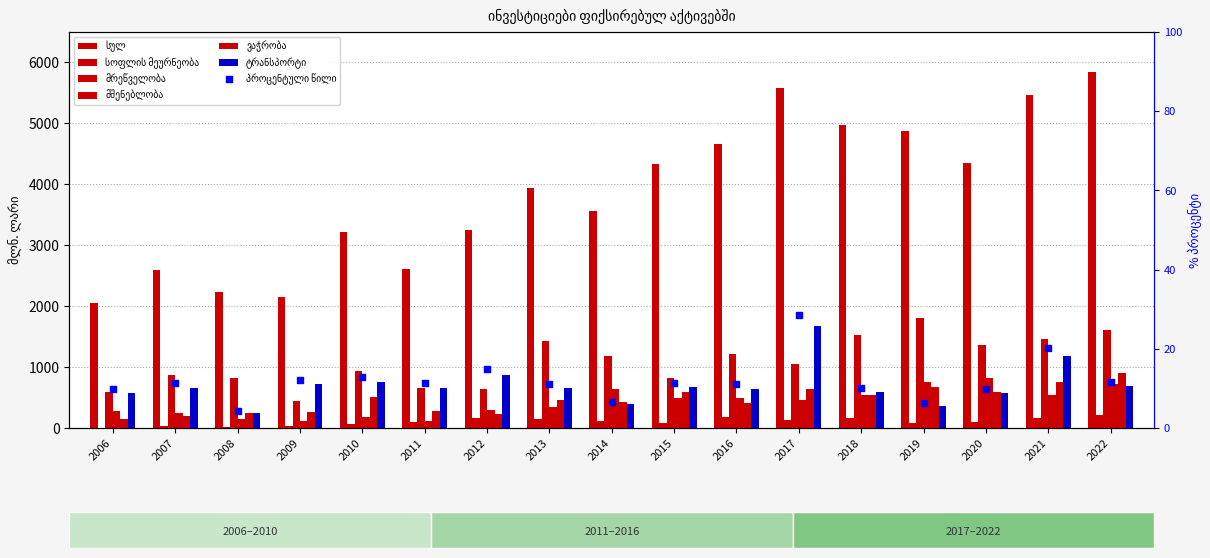

Which series has the widest spread of Y values?

სულ